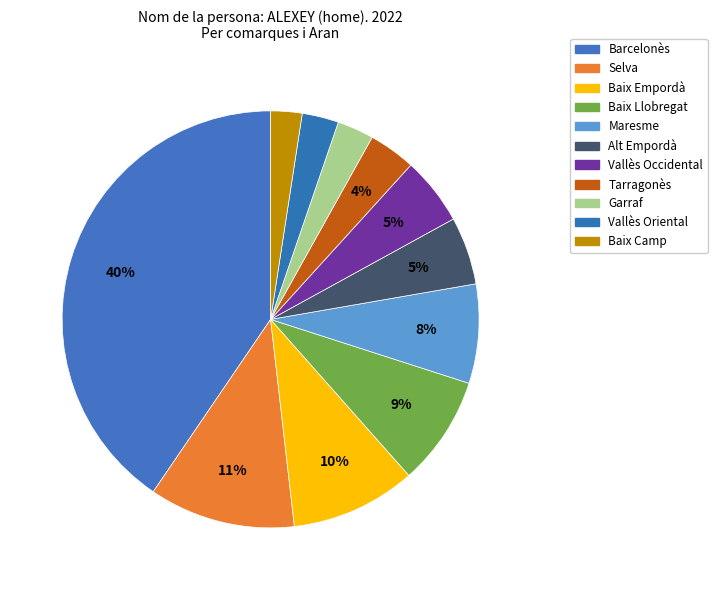

How many slices are in this pie chart?

11